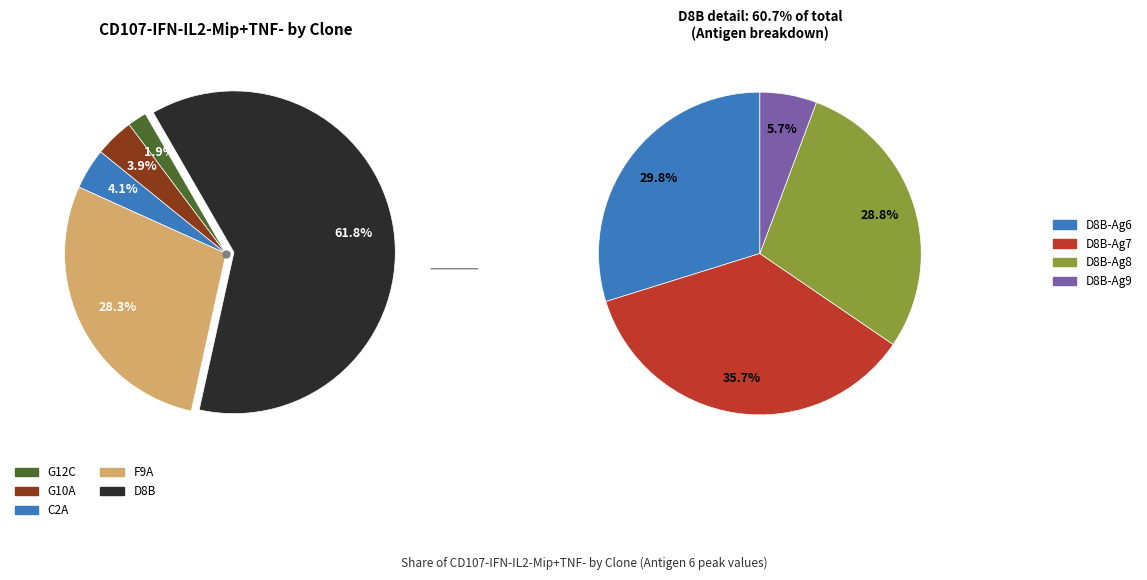

What percentage is the D8B slice, to the nearest percent?

62%